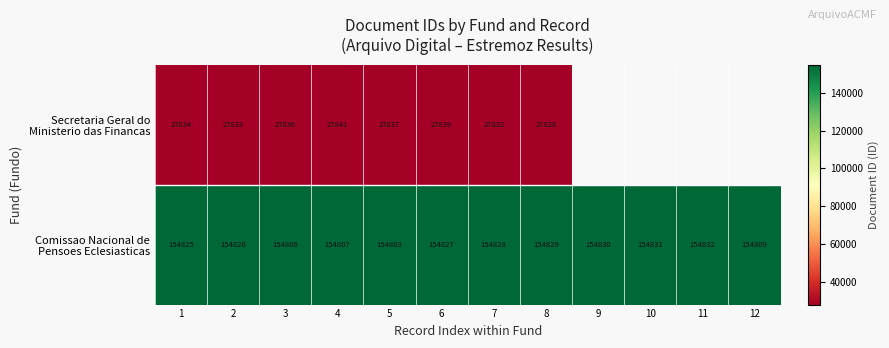

What is the difference between the highest and lowest values at 4?

126966